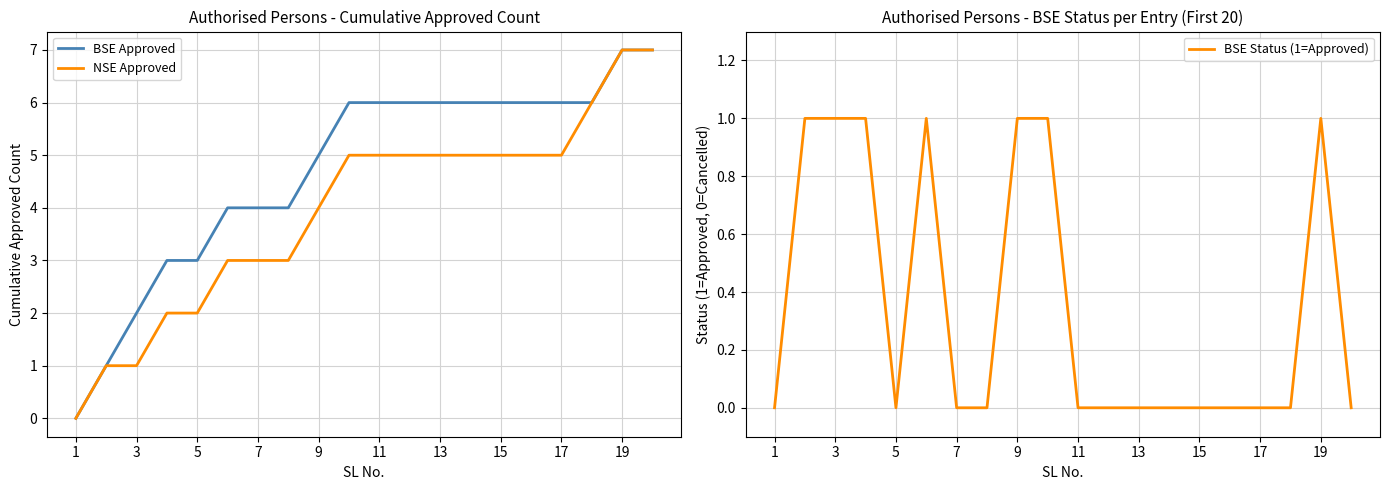

How many distinct data groups are displayed?

3